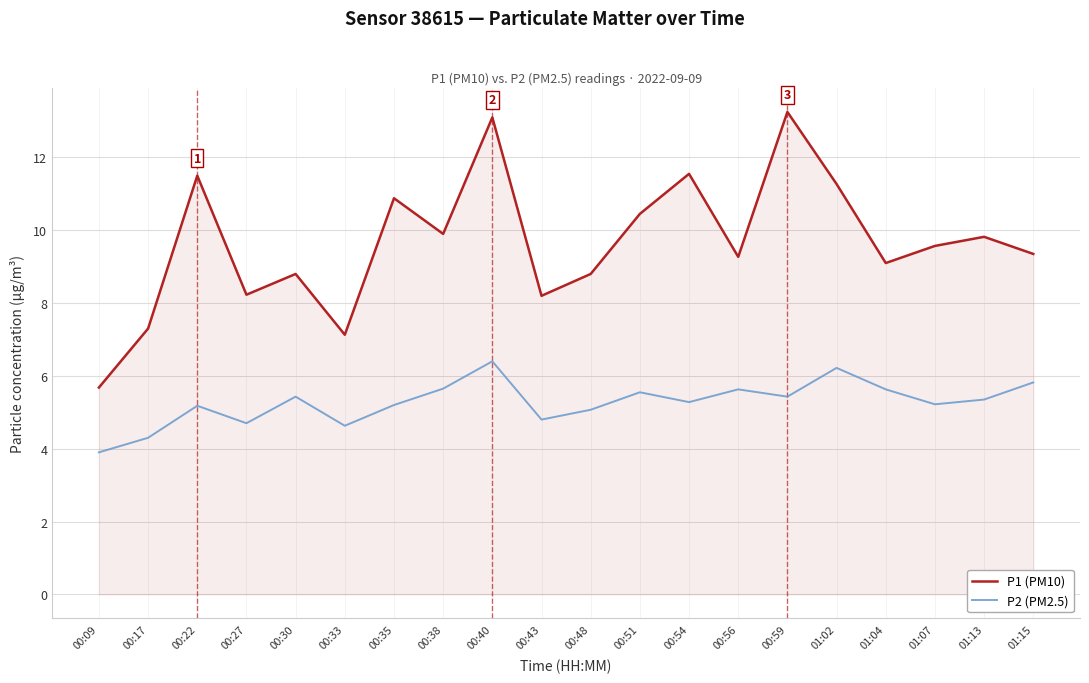

The P2 (PM2.5) series shows 6.2 at 01:02. True or false?

True